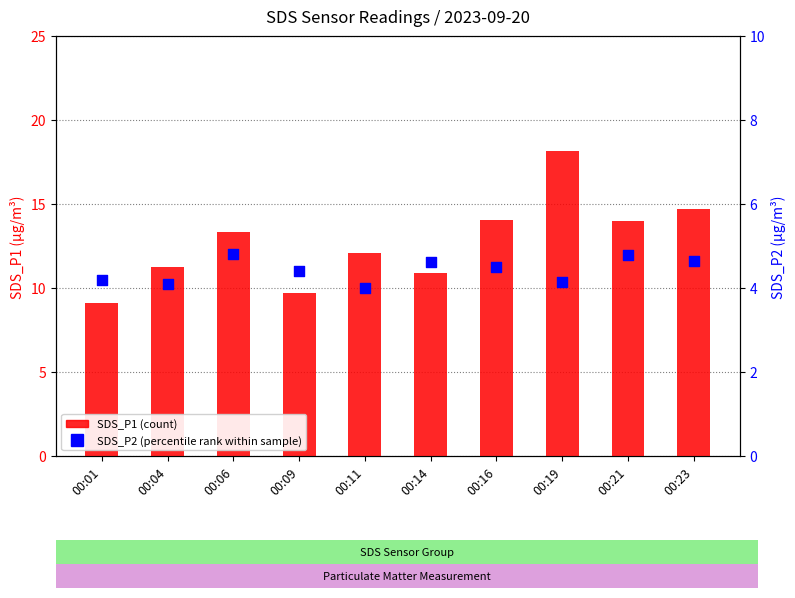

Which series contains the highest Y value?

SDS_P1